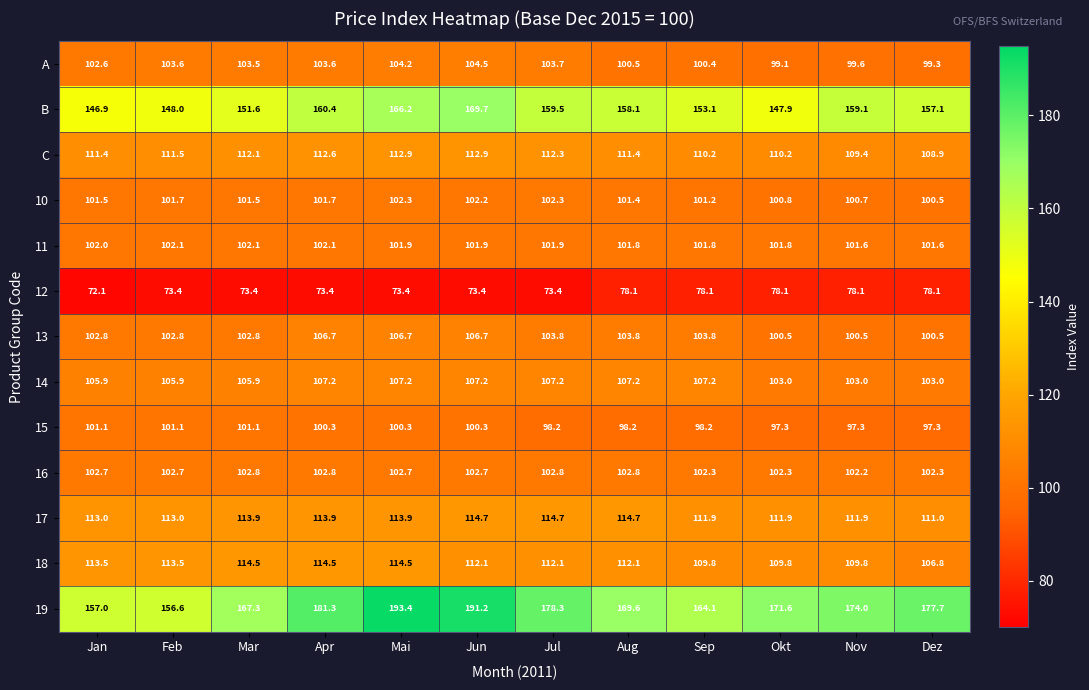

Where does the 18 series first go above 112?

Jan